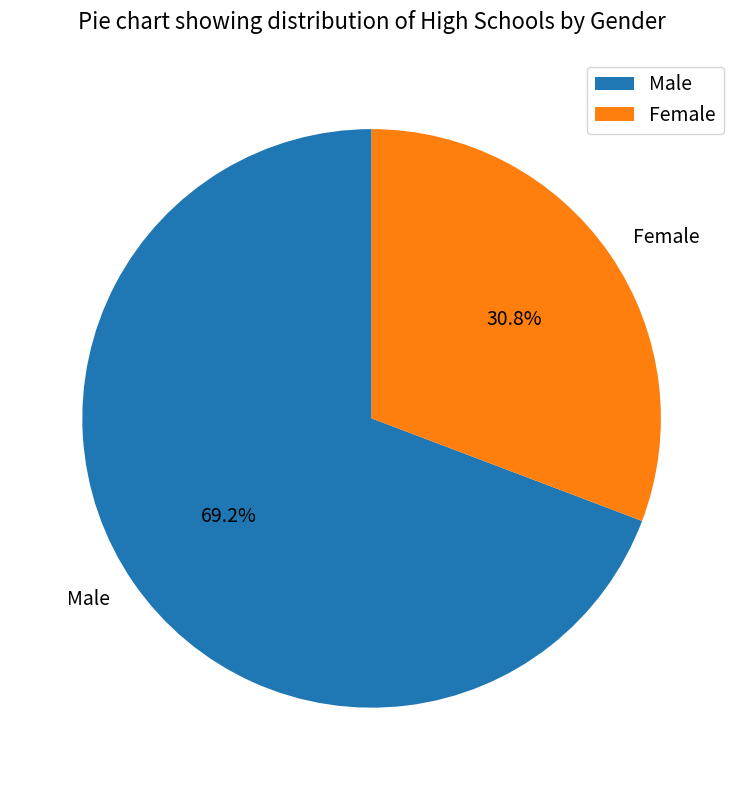

How many segments does this pie chart have?

2